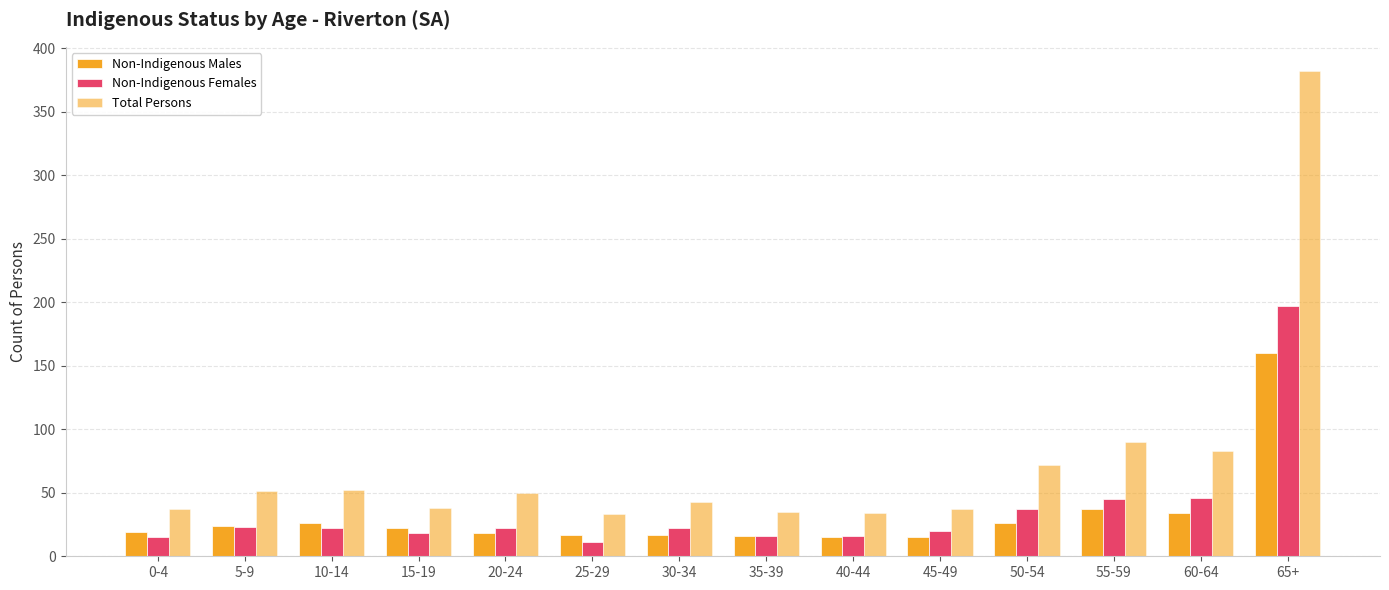

Are the bars grouped side by side (vs. stacked)?

Yes